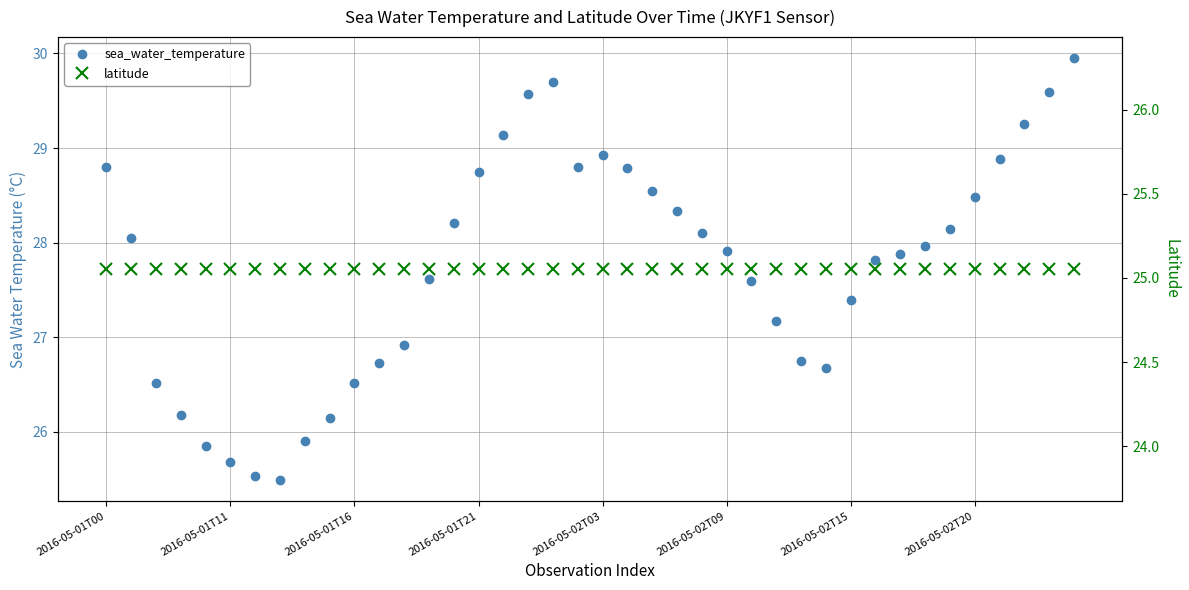

Between 2016-05-02T03 and 11, which series saw the biggest shift?

sea_water_temperature